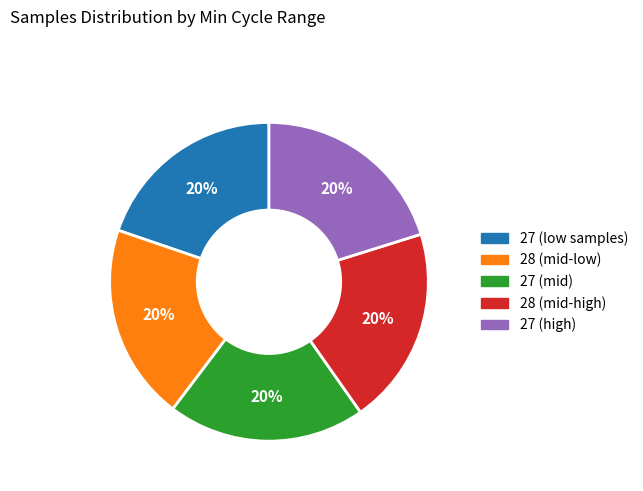

Do 27 (high) and 27 (mid) together represent more than half of the pie?

No